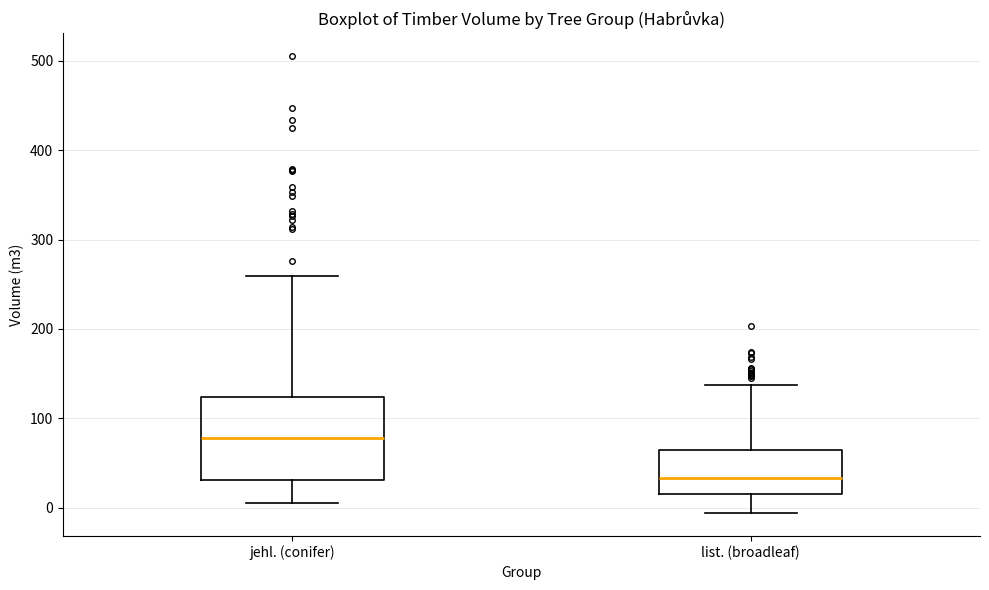

Which box's median line is the highest?

jehl. (conifer)